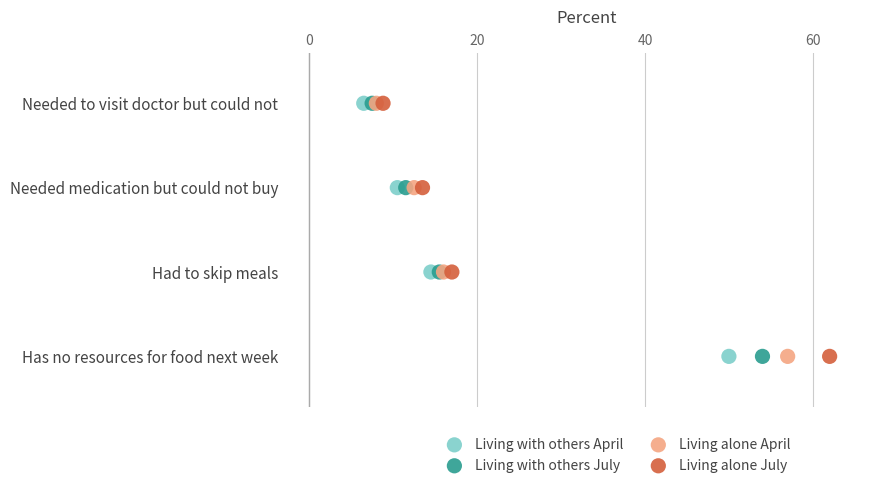

What are all the series names shown in the legend?

Living with others April, Living with others July, Living alone April, Living alone July